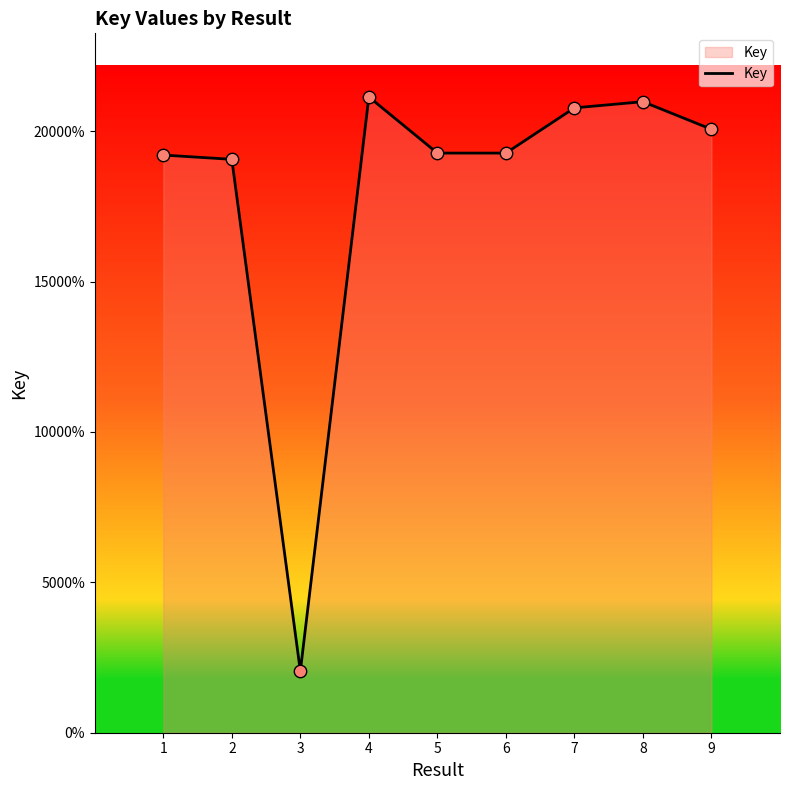

What is the change in value from 3 to 9?

+180174671